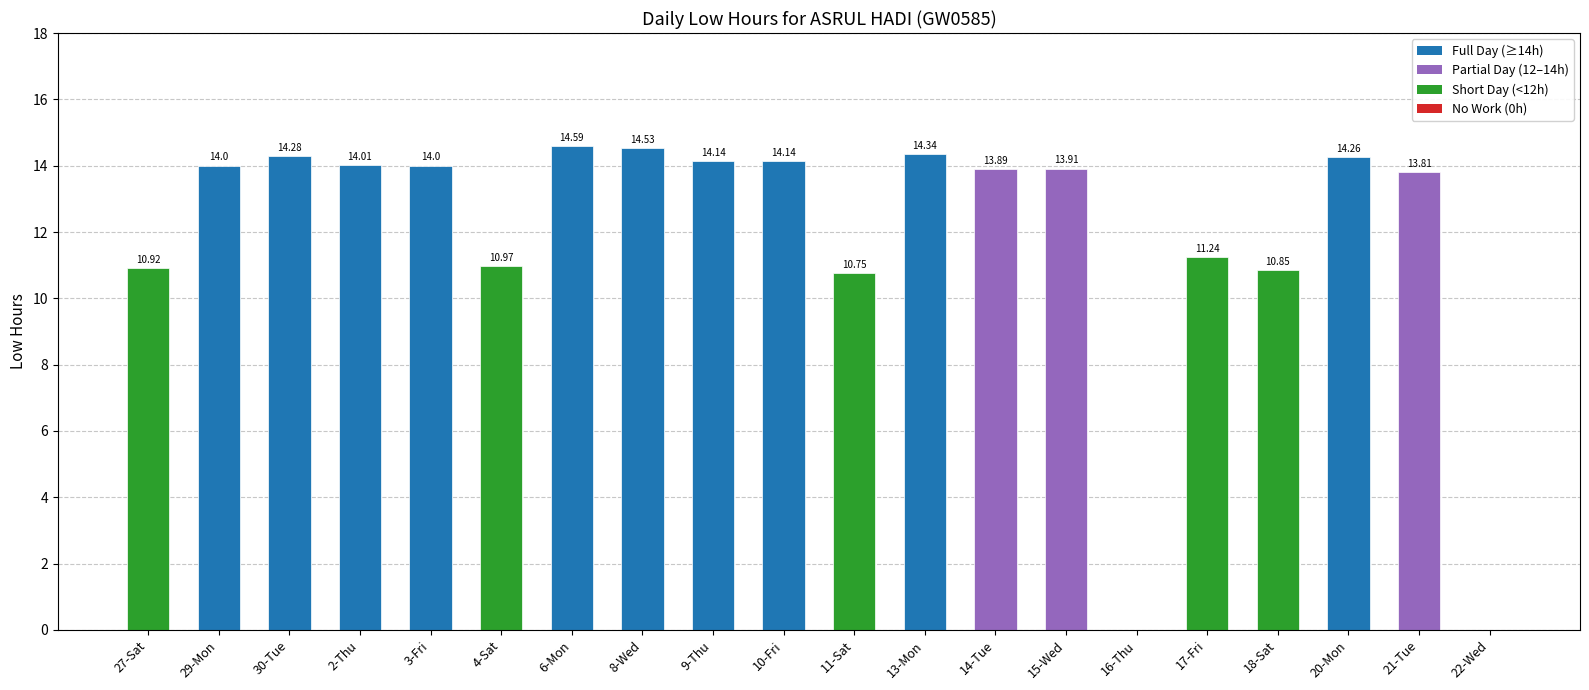

The value at 17-Fri is 11.2. True or false?

True